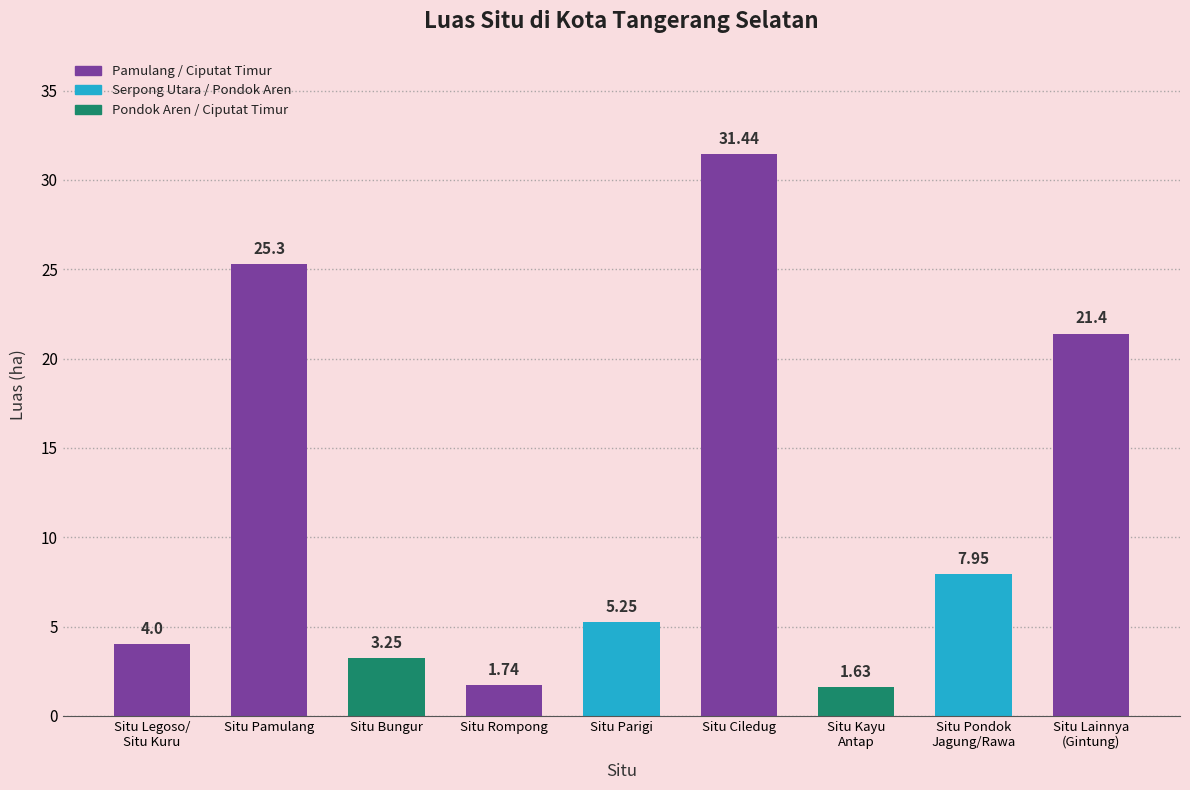

What is the change in value from Situ Bungur to Situ Parigi?

+2.0